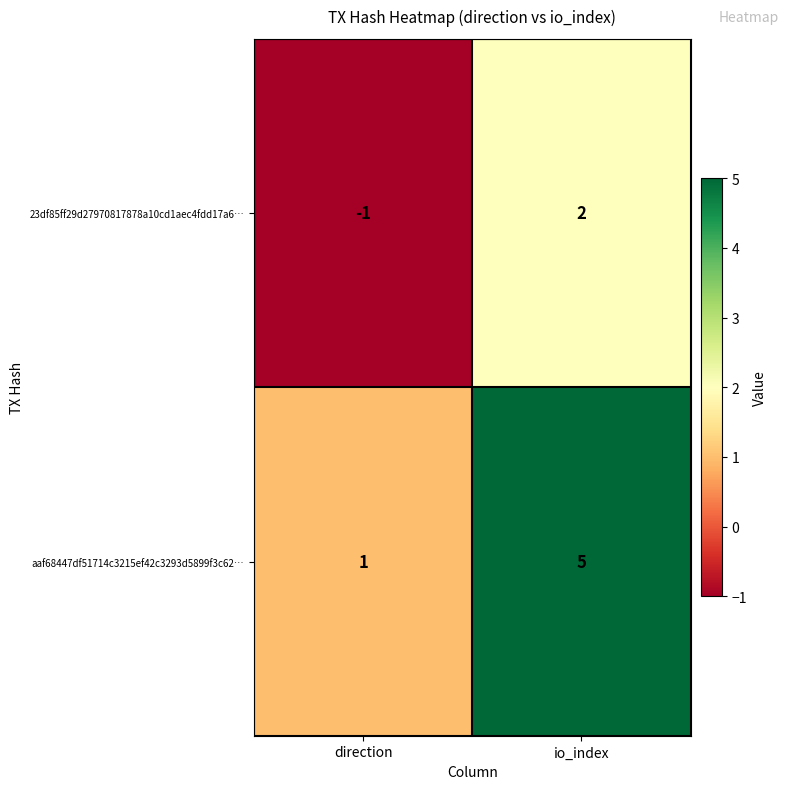

Which label corresponds to the largest value in the chart?

io_index